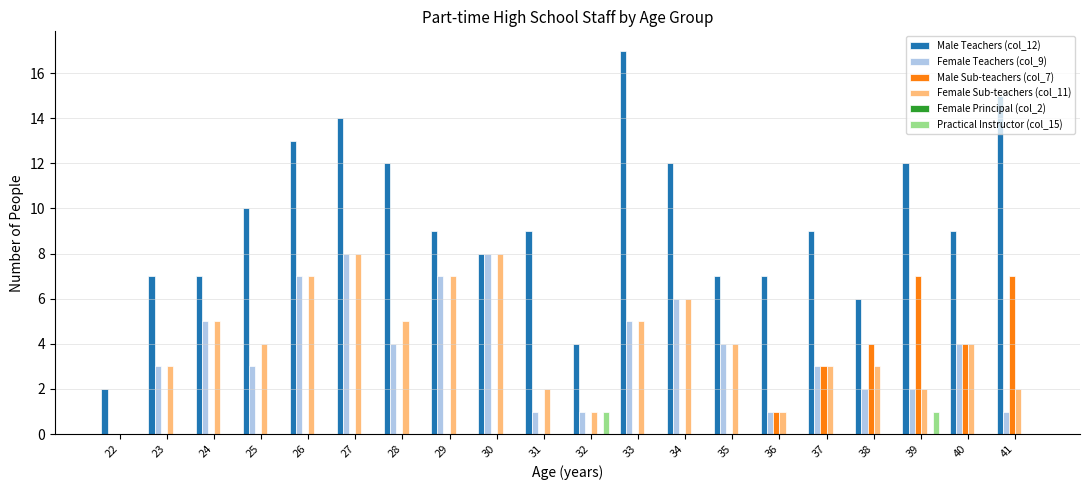

Between 26 and 38, which series saw the biggest shift?

Male Teachers (col_12)